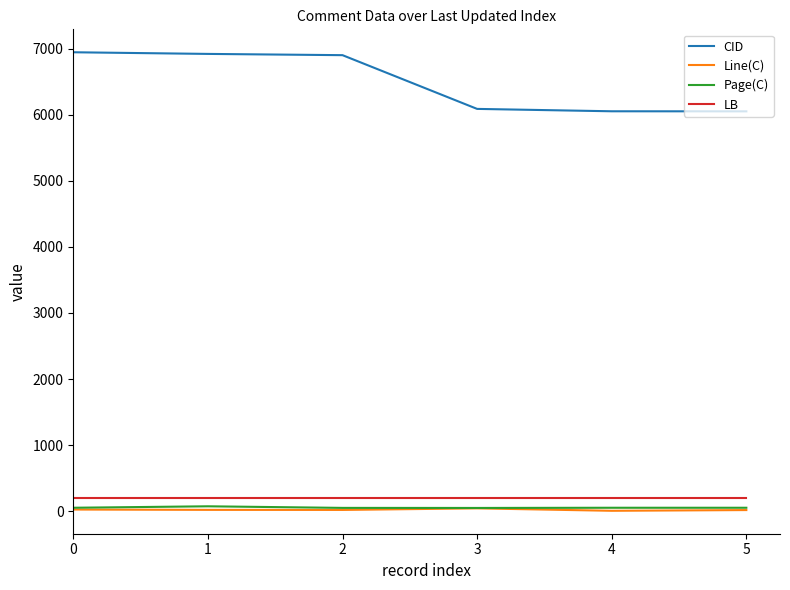

Is the value of CID at 3 greater than the value of LB at 4?

Yes